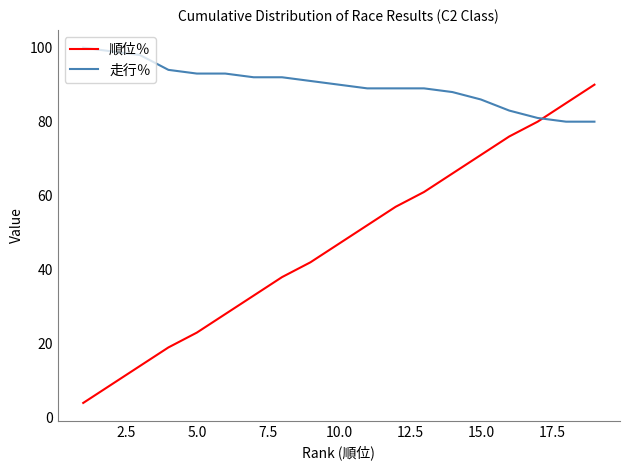

Rank the series by their average value, from highest to lowest.

走行％, 順位％